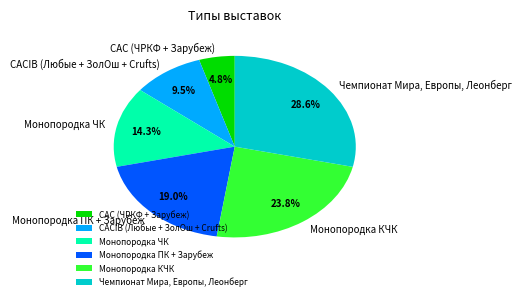

Rank the categories by value from highest to lowest.

Чемпионат Мира, Европы, Леонберг, Монопородка КЧК, Монопородка ПК + Зарубеж, Монопородка ЧК, CACIB (Любые + ЗолОш + Crufts), CAC (ЧРКФ + Зарубеж)